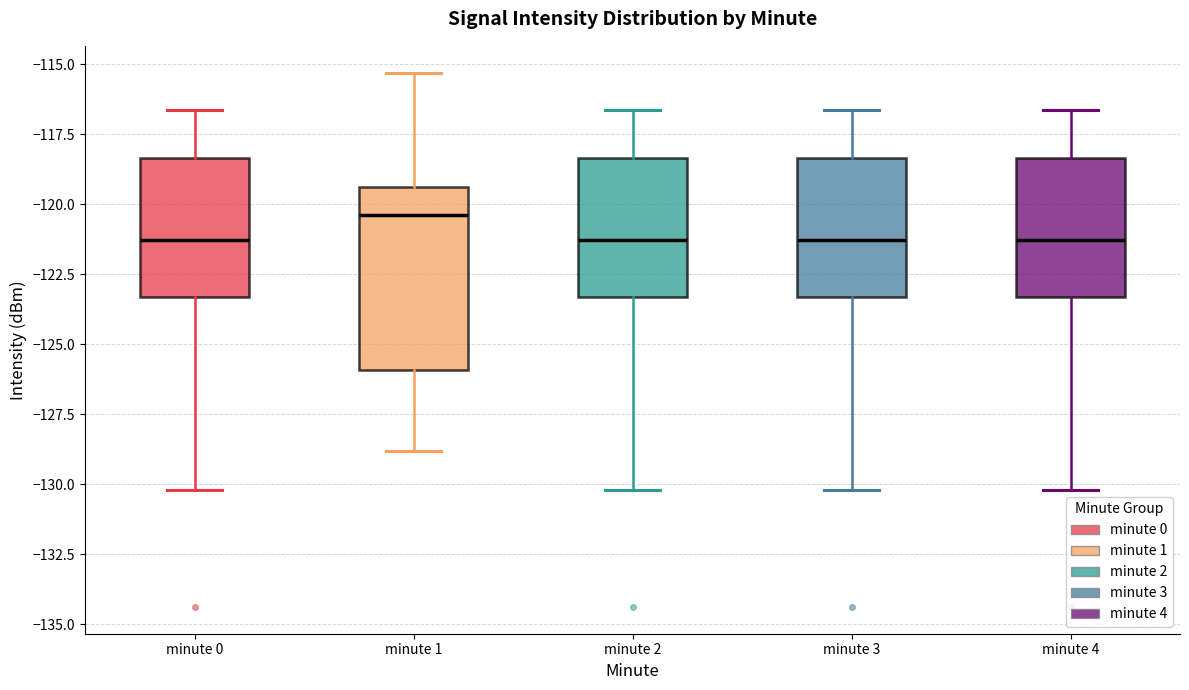

Where is the upper edge of the box for minute 0 on the y-axis? The values are not printed on the chart, so give them approximately, as read against the axis.

-118.5